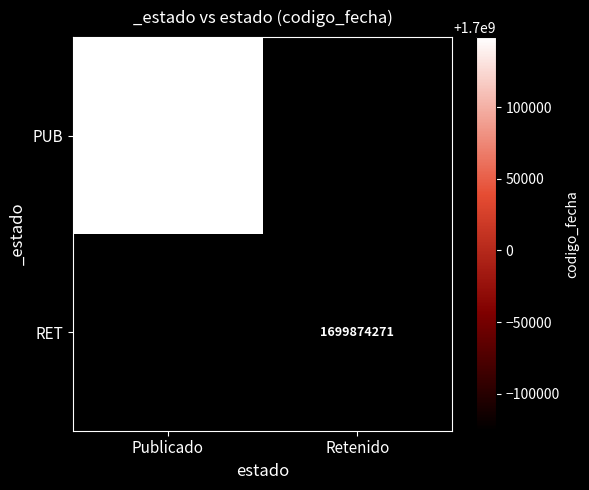

The RET series shows 839640231 at Retenido. True or false?

False